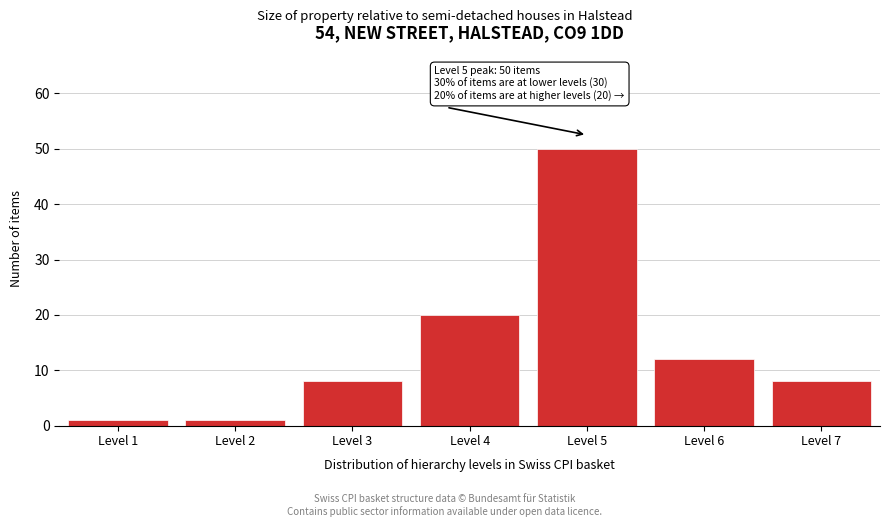

Which range on the x-axis has the tallest bar?

4.5 to 5.5